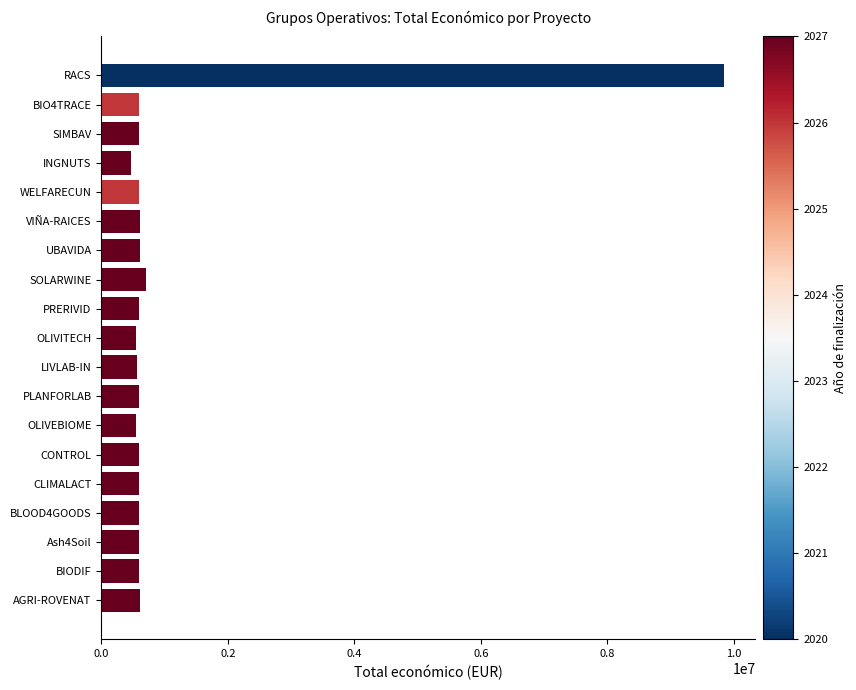

Rank the categories by value from highest to lowest.

RACS, SOLARWINE, AGRI-ROVENAT, VIÑA-RAICES, UBAVIDA, CLIMALACT, Ash4Soil, BLOOD4GOODS, BIODIF, BIO4TRACE, PLANFORLAB, WELFARECUN, CONTROL, SIMBAV, PRERIVID, LIVLAB-IN, OLIVITECH, OLIVEBIOME, INGNUTS